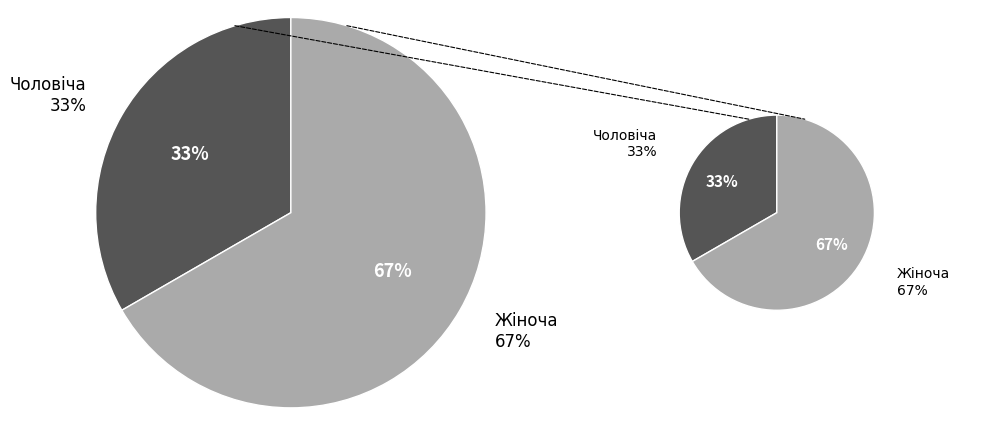

Which category accounts for the majority?

Жіноча